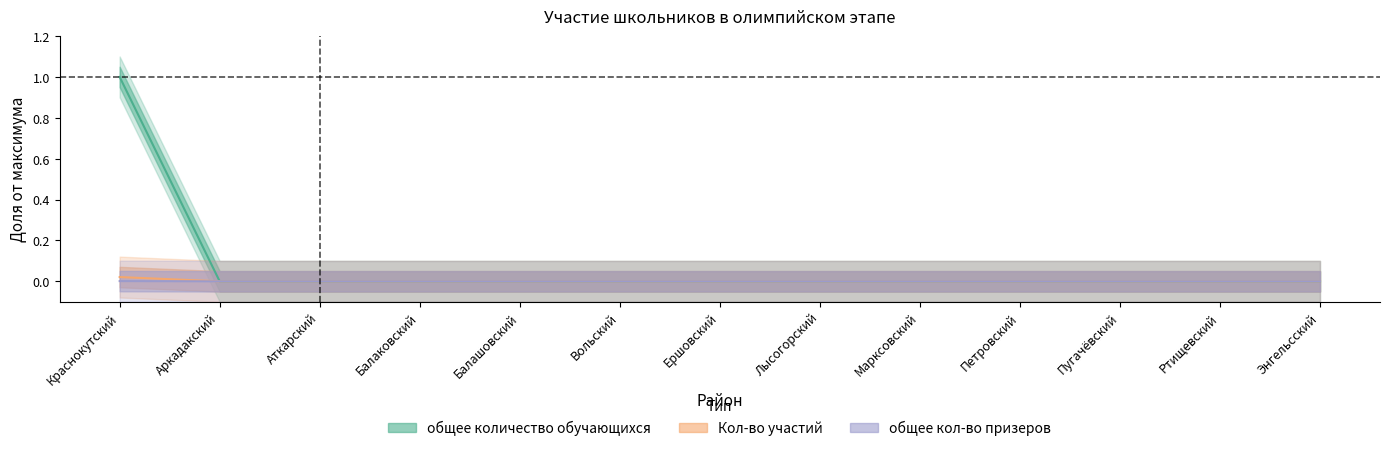

Is it true that общее количество обучающихся equals 0.0 at Аркадакский?

False